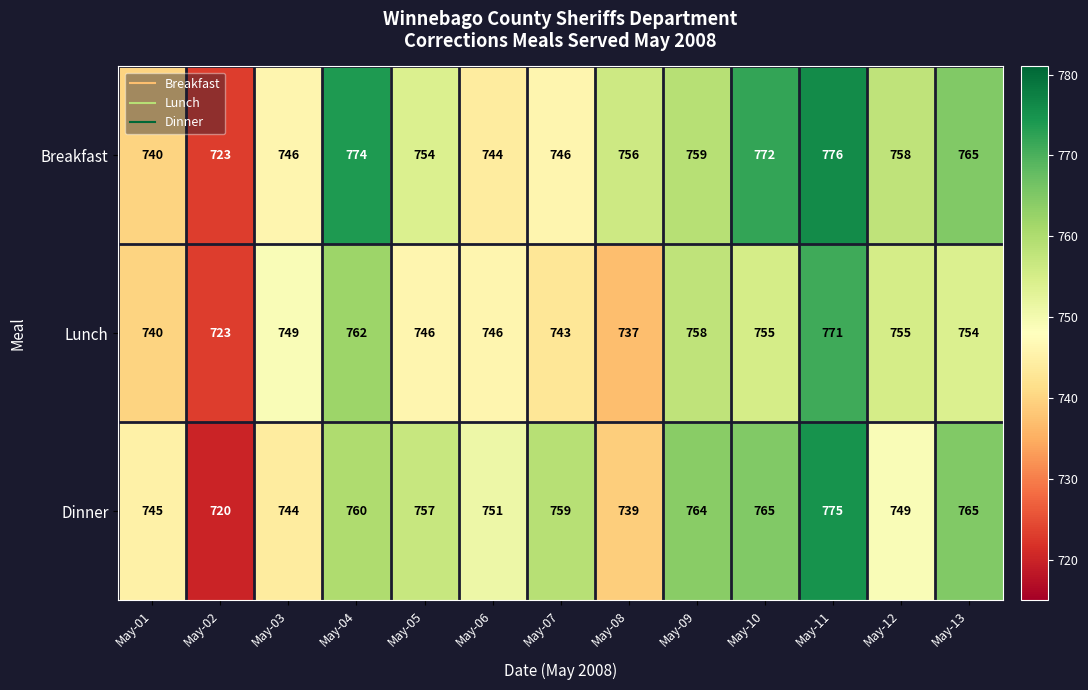

Which label corresponds to the smallest value in the chart?

May-02